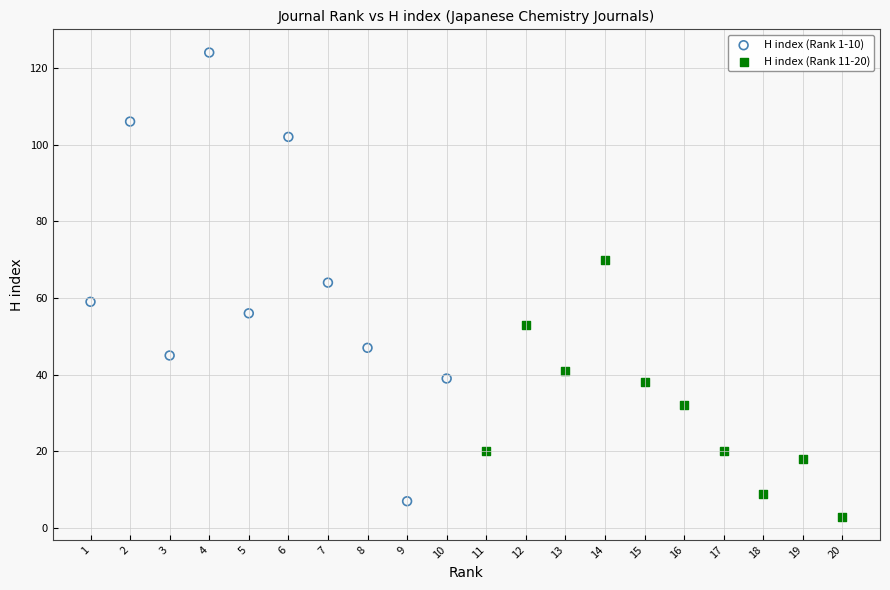

Which series has the largest Y range (max minus min)?

H index (Rank 1-10)